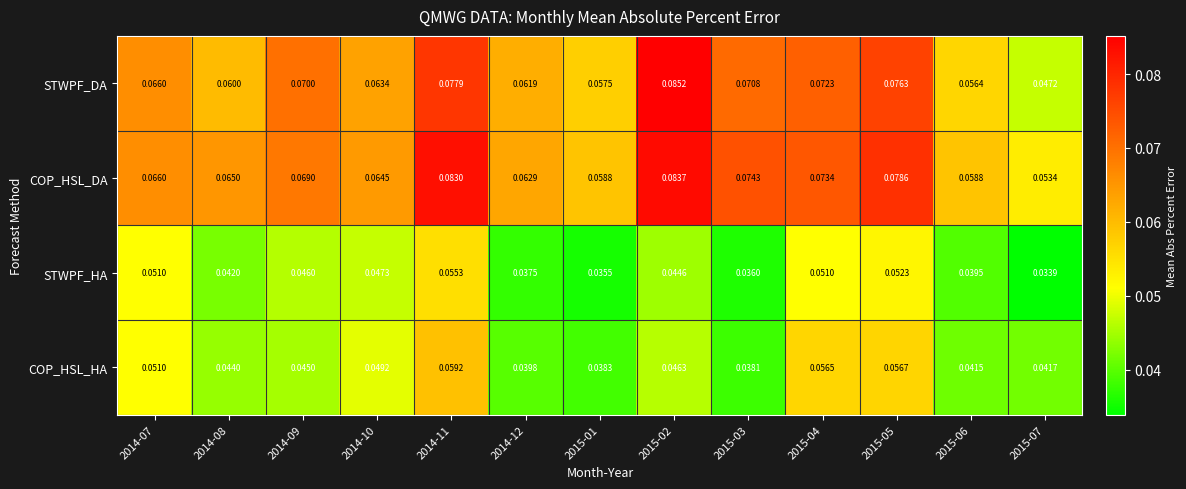

Which series has the largest range (max minus min)?

STWPF_DA